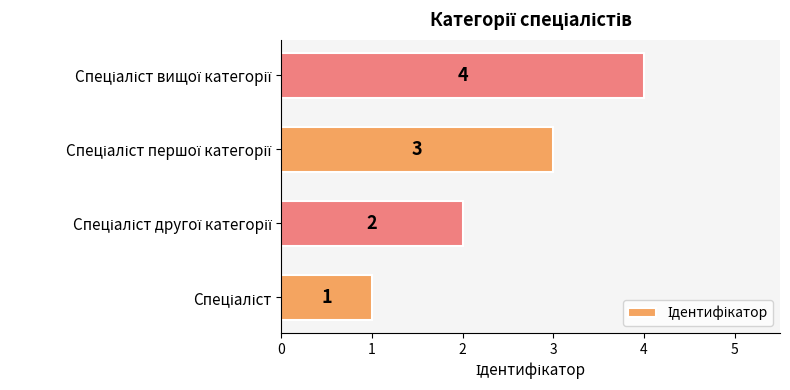

What is the difference between the maximum and minimum values?

3